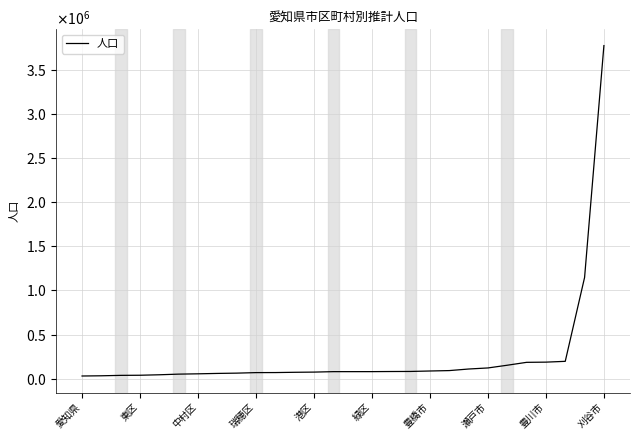

Is this an area chart (filled region under the line)?

No